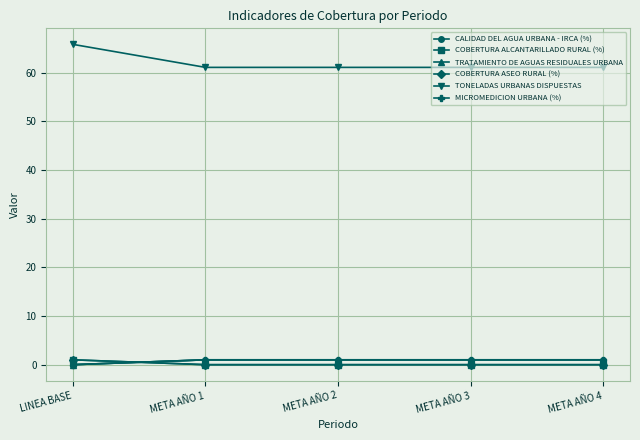

What is the value of the CALIDAD DEL AGUA URBANA - IRCA (%) point at the 3rd from the left?

1.0